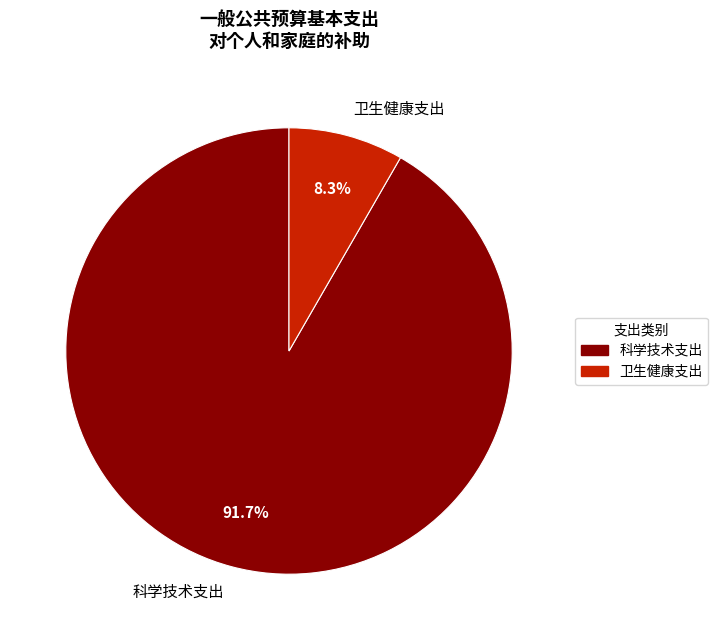

To the nearest percent, what is the difference between the largest and smallest slice percentages?

83%